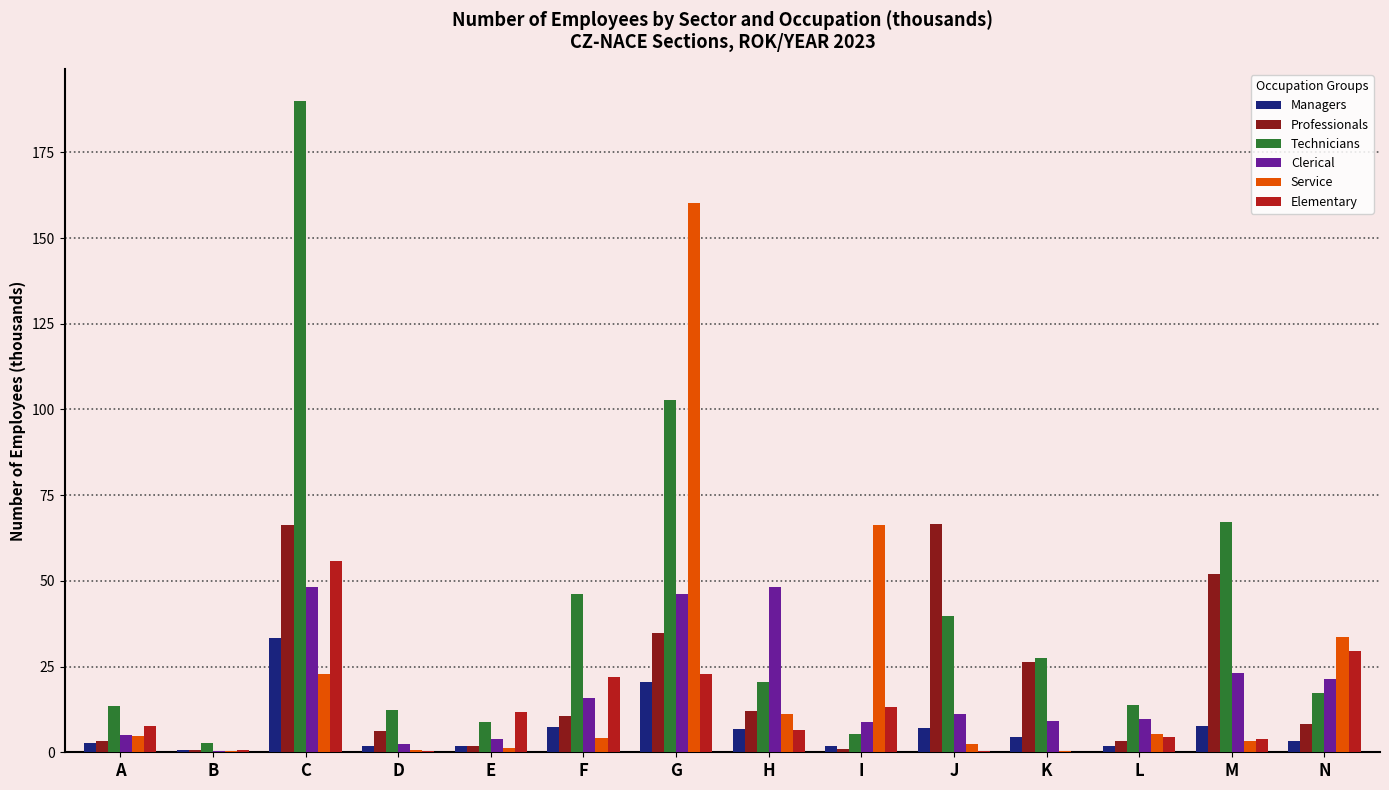

What is the total value across all series at I?

96.4